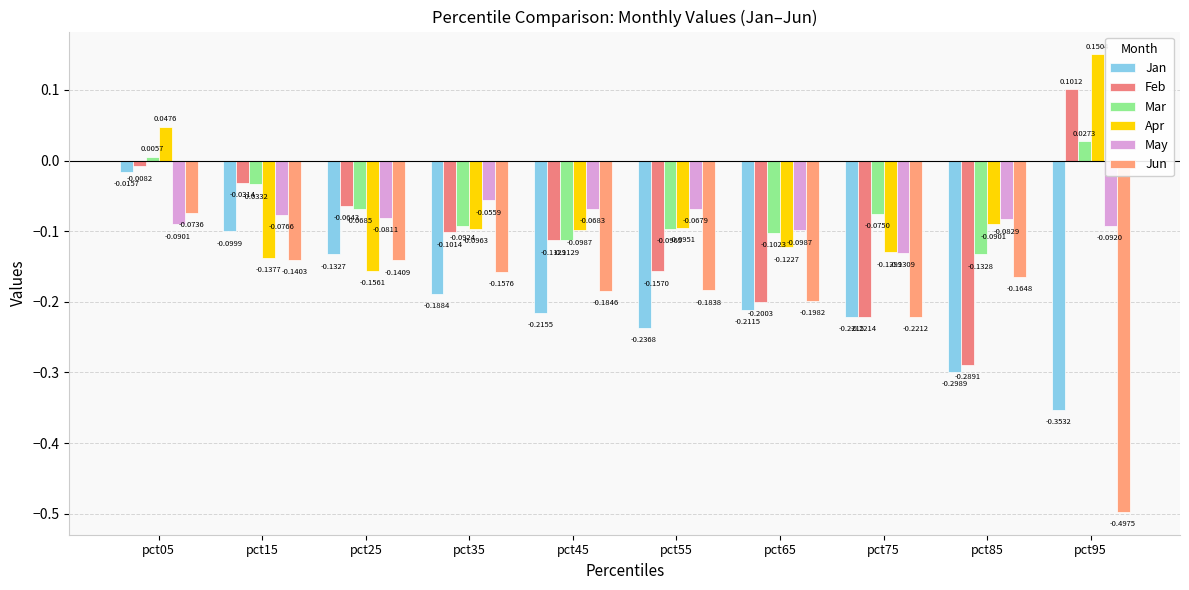

How many categories are shown in the chart?

10